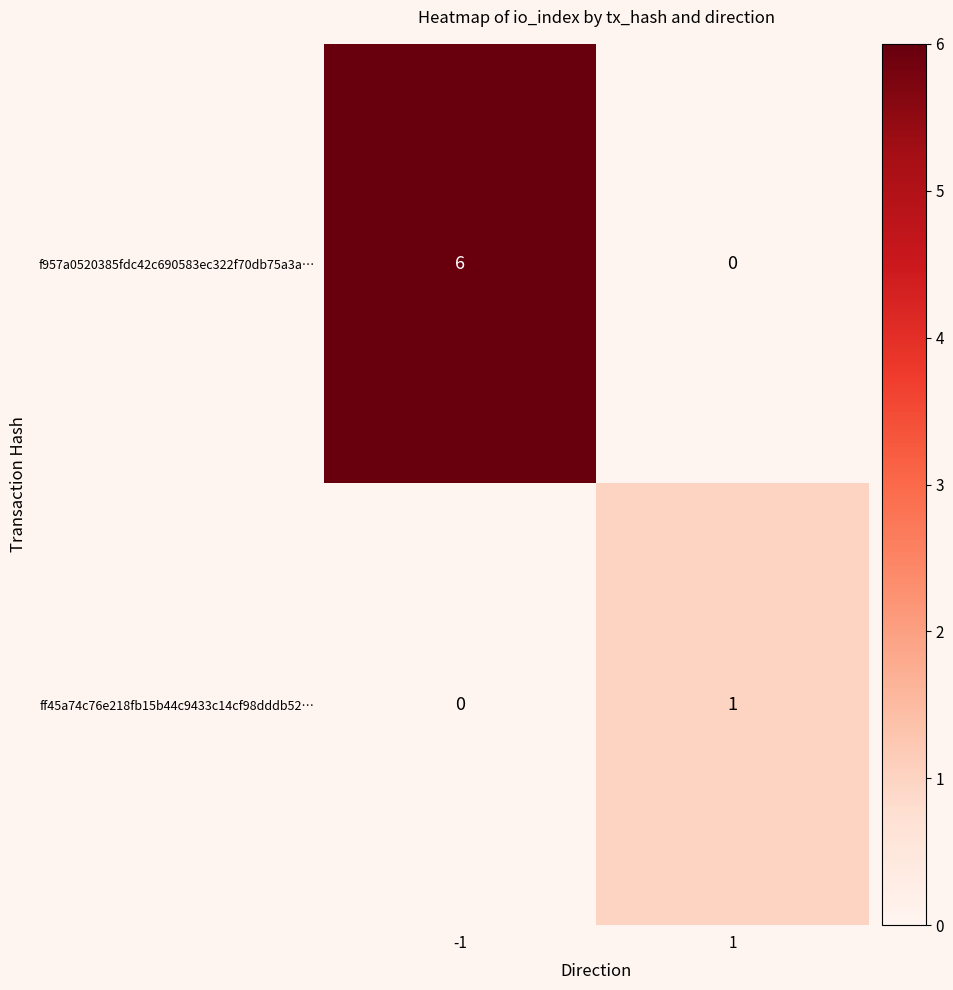

Rank the series at 1 from highest to lowest value.

ff45a74c76e218fb15b44c9433c14cf98dddb52…, f957a0520385fdc42c690583ec322f70db75a3a…